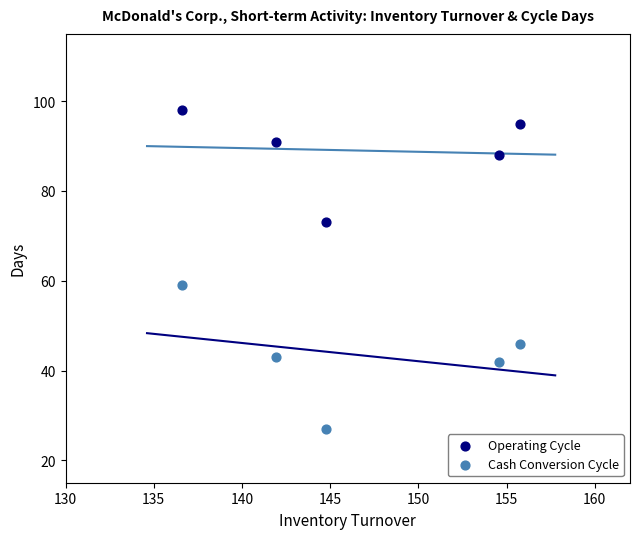

Which series reaches the maximum Y coordinate?

Operating Cycle